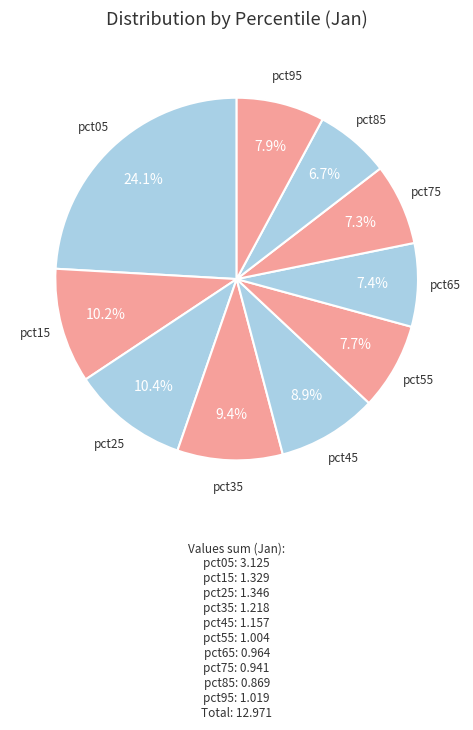

How many segments does this pie chart have?

10